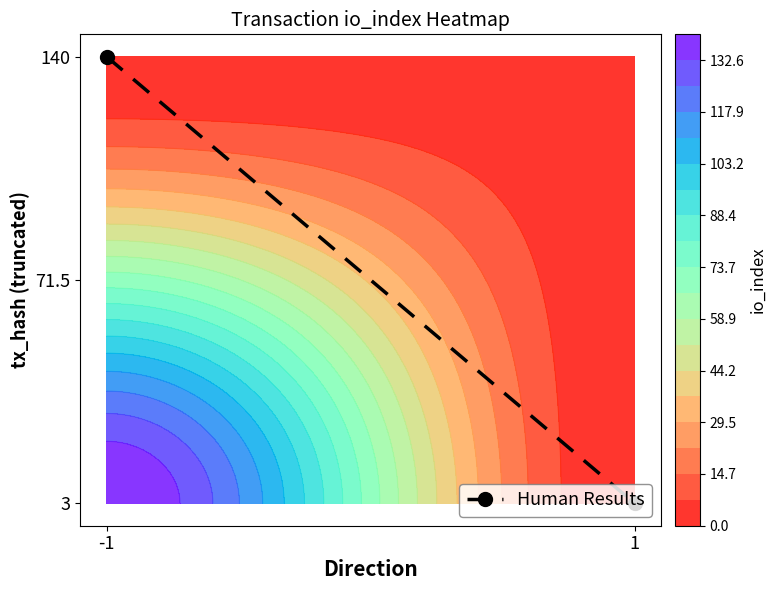

List the labels in order of value, largest first.

-1, 1